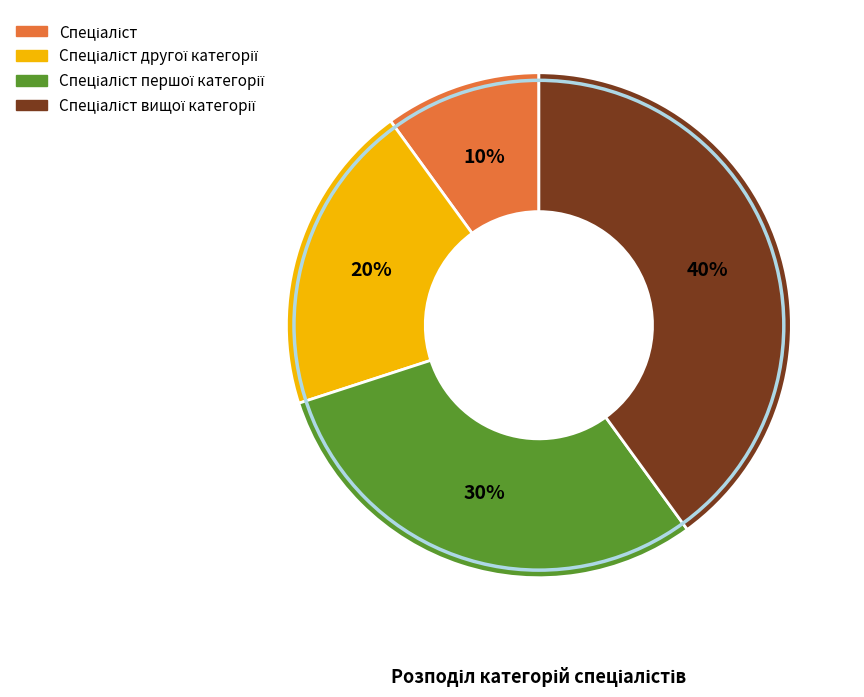

To the nearest percent, what is the average slice percentage?

25%